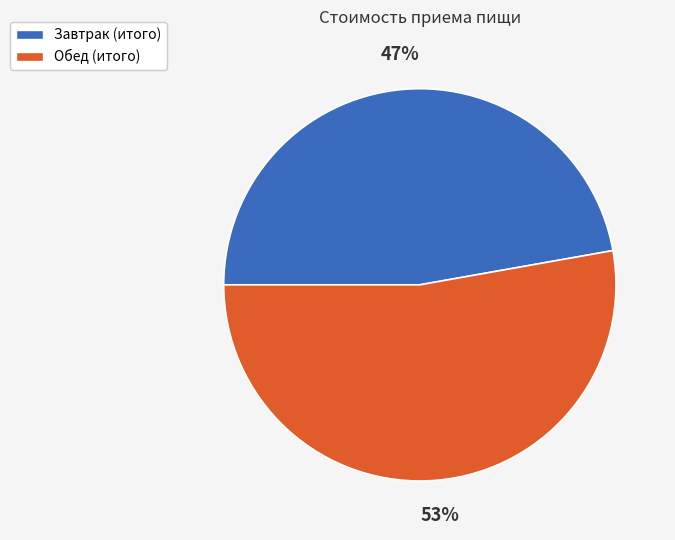

Is it true that Завтрак is 47% of the pie?

True